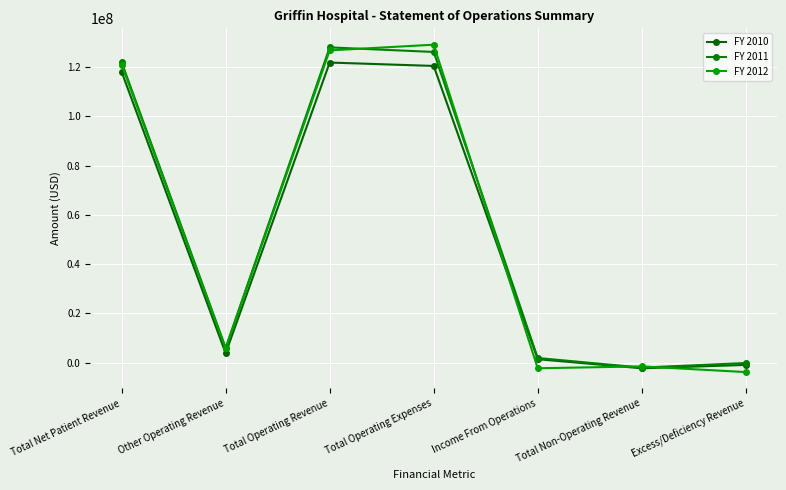

Rank the series by their average value, from highest to lowest.

FY 2011, FY 2012, FY 2010